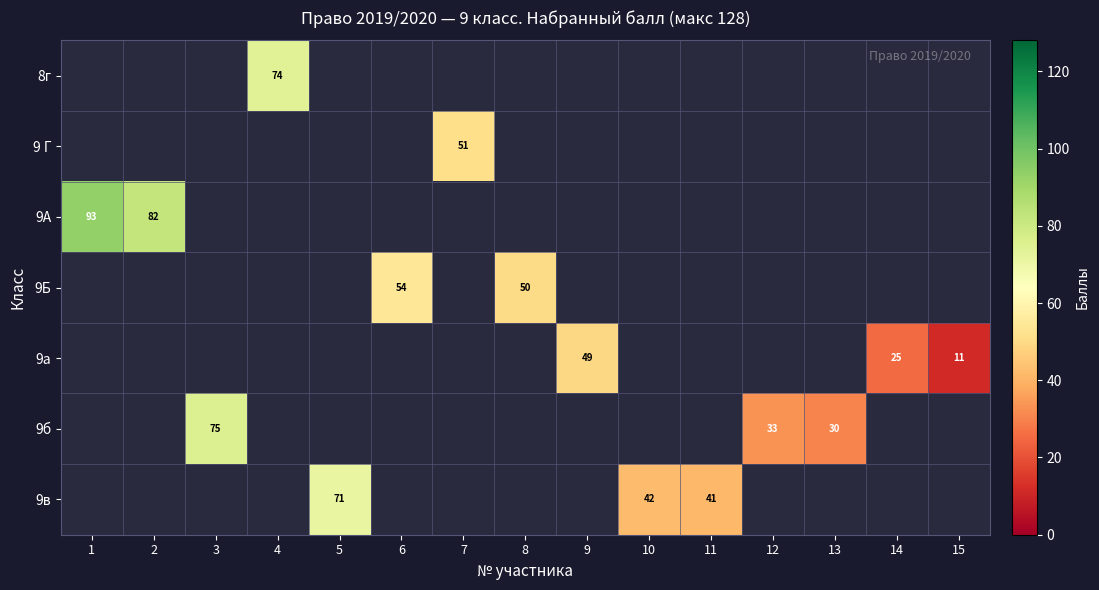

What is the maximum value shown in the chart?

93.0